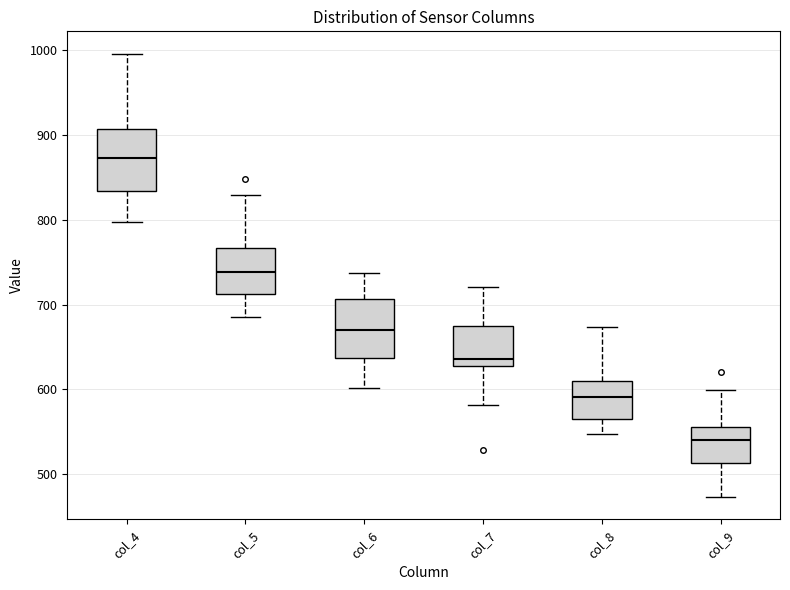

Reading left to right, transcribe this box plot: for each box, give where its median line is, the range the box spans, and where its two whiskers end, as read against the y-axis. The values are not printed on the chart, so give them approximately, as read against the axis.

col_4: median 870, box 830 to 910, whiskers 800 to 1000
col_5: median 740, box 710 to 770, whiskers 690 to 830
col_6: median 670, box 640 to 710, whiskers 600 to 740
col_7: median 640, box 630 to 670, whiskers 580 to 720
col_8: median 590, box 570 to 610, whiskers 550 to 670
col_9: median 540, box 510 to 560, whiskers 470 to 600